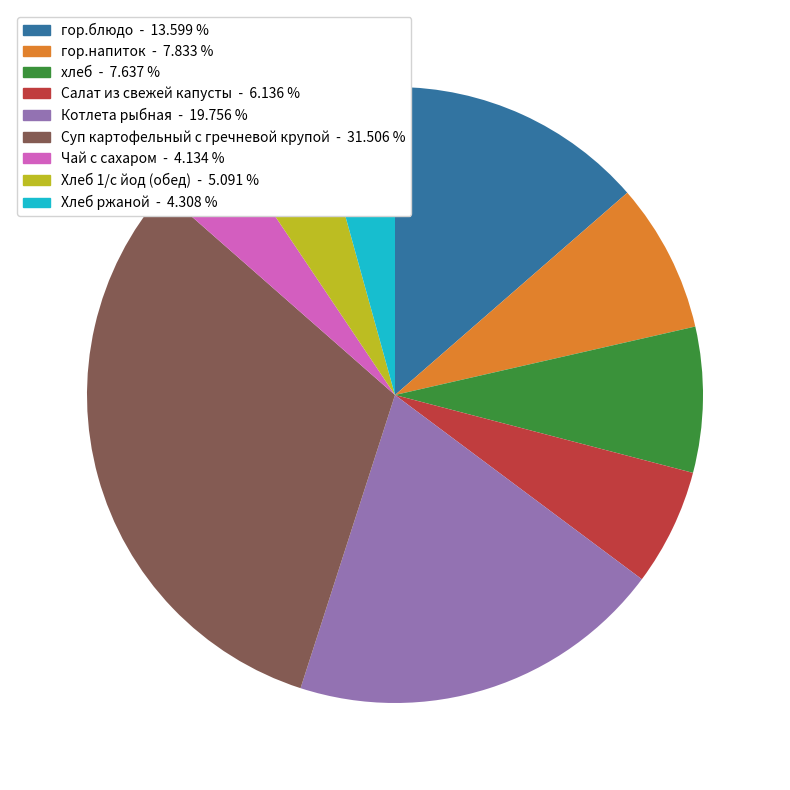

What is the ratio of the value at Хлеб ржаной to the value at гор.блюдо?

0.3